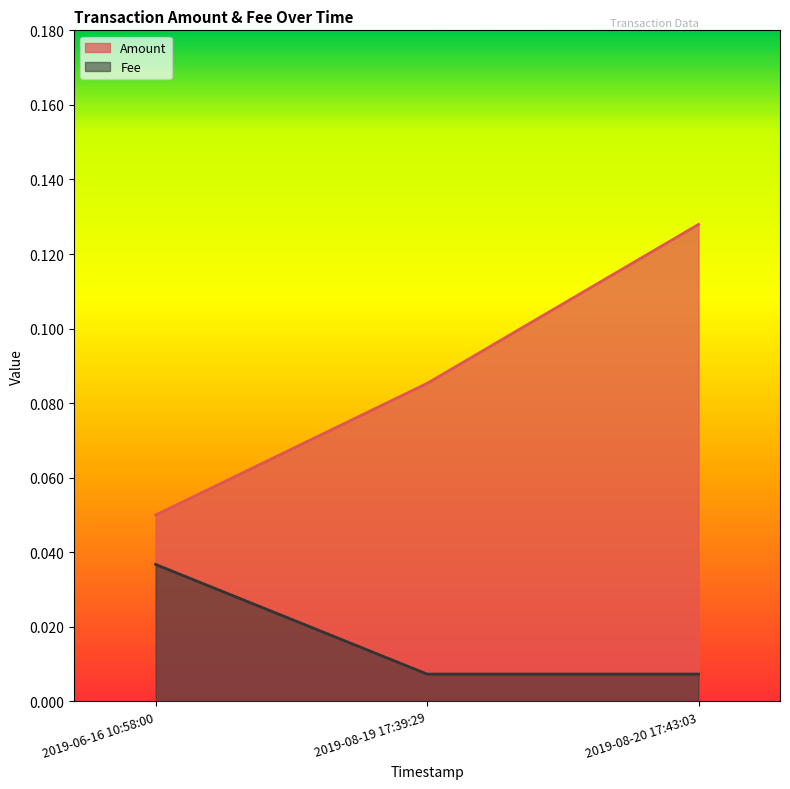

How many lines are shown in the chart?

2